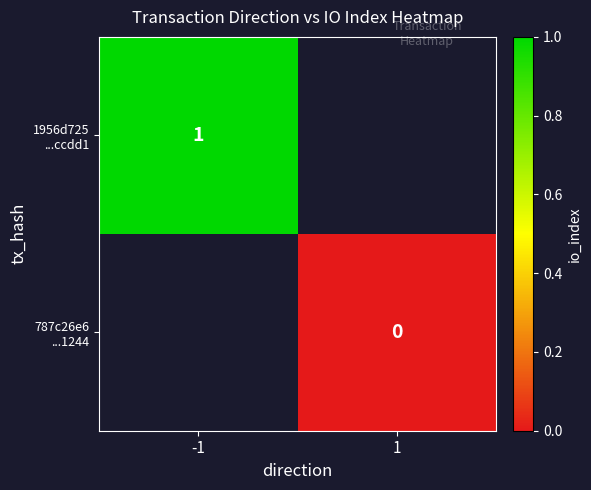

How many values in 1956d725 ...ccdd1 are above zero?

1